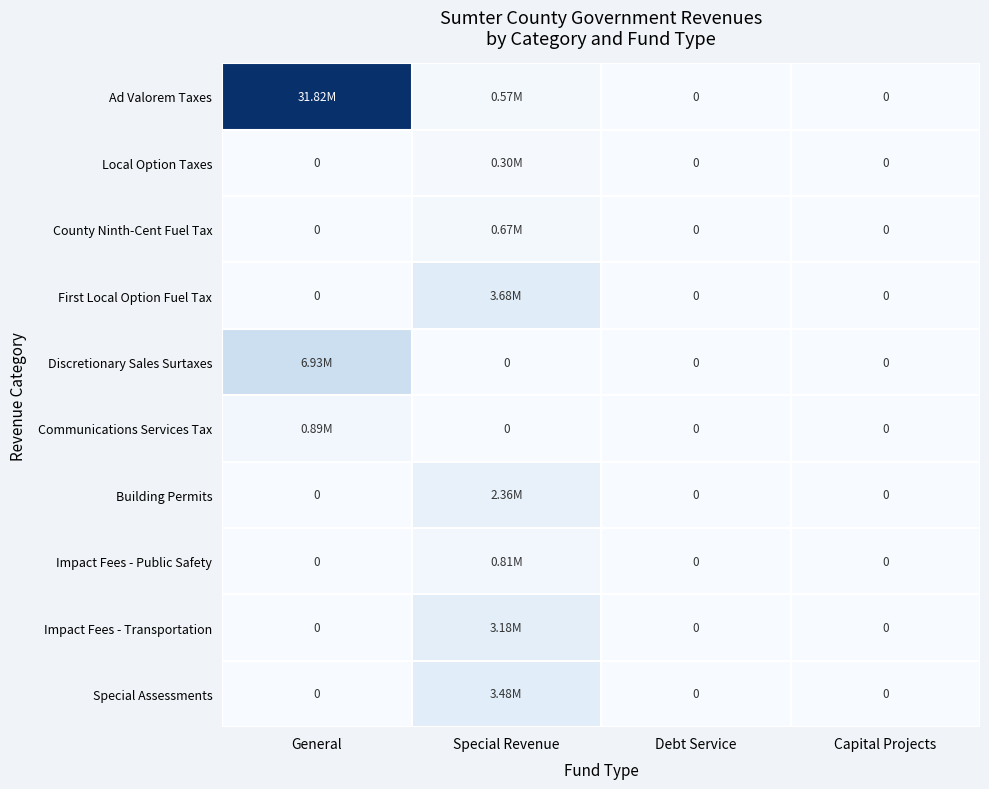

Is the value of County Ninth-Cent Fuel Tax at Special Revenue greater than the value of Special Assessments at General?

Yes